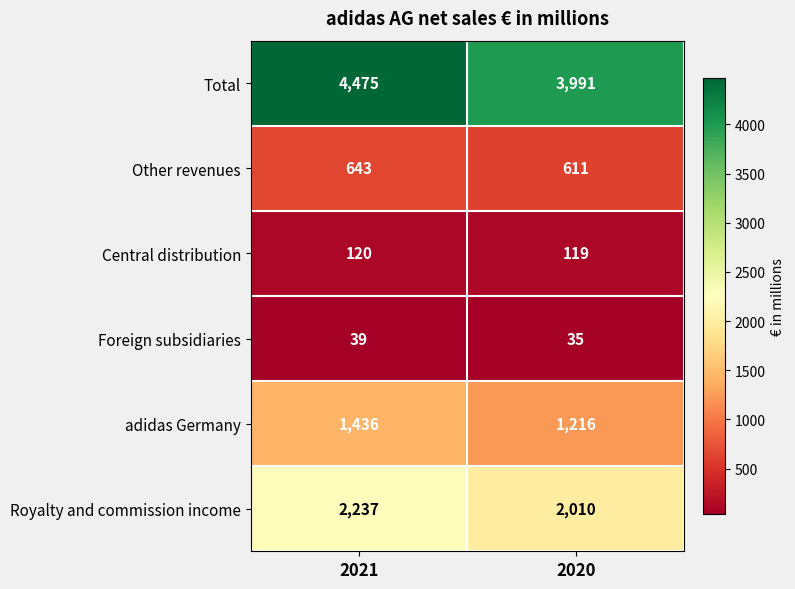

How many series are shown in this chart?

6